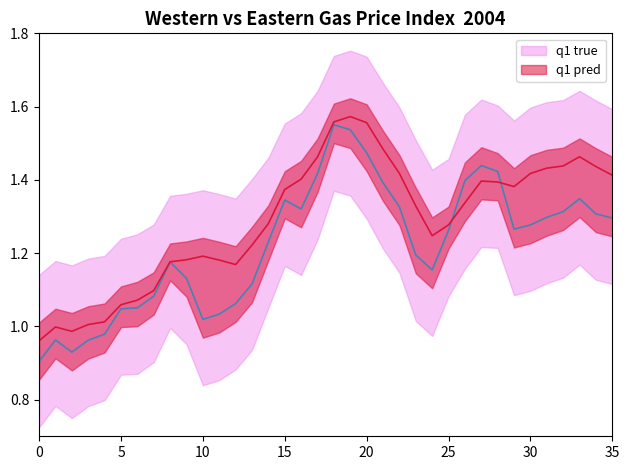

What is the difference between the highest and lowest values at 2004-07-06?

0.1